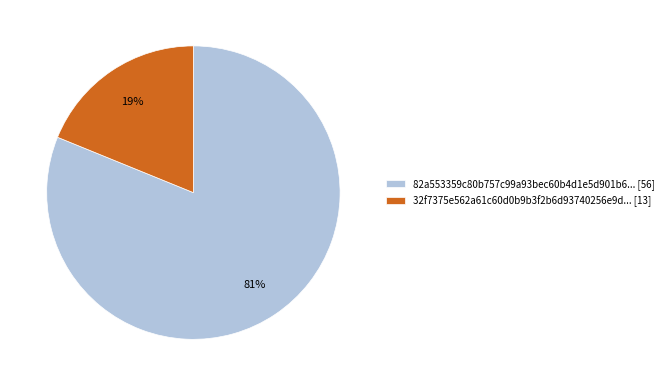

Which slice represents more than half of the pie?

82a553359c80b757c99a93bec60b4d1e5d901b6... [56]